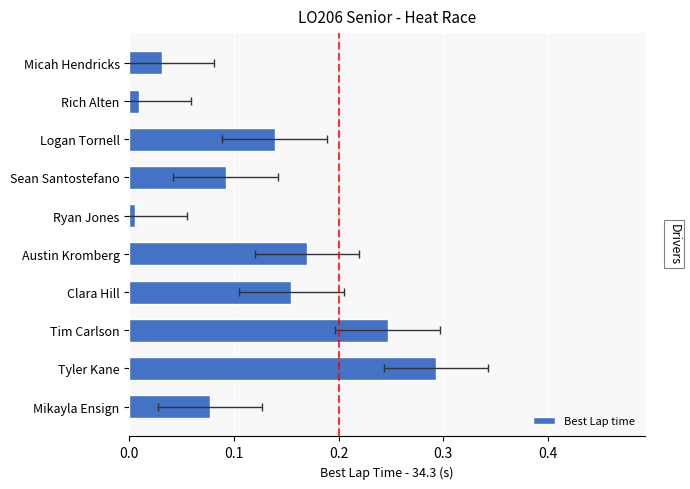

What is the greatest value displayed?

0.3